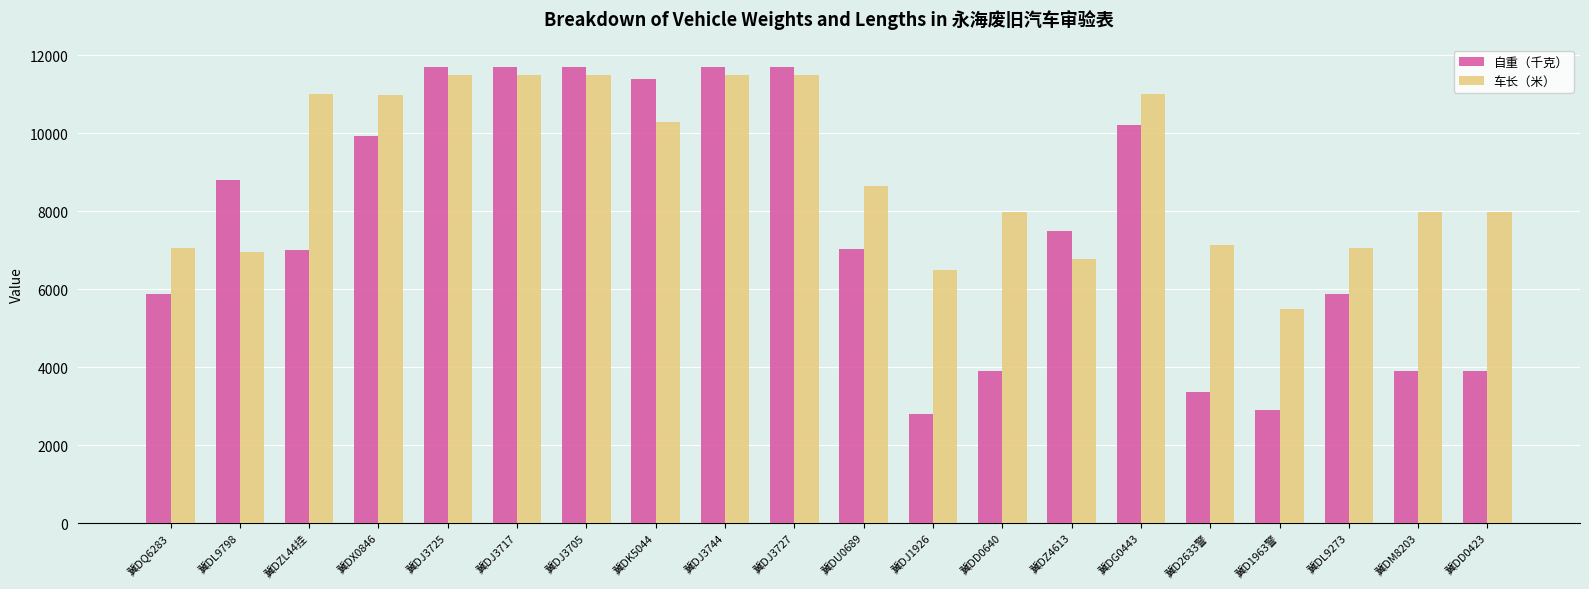

What is the sum of the 车长（米） values at 冀DQ6283 and 冀DK5044?

17365